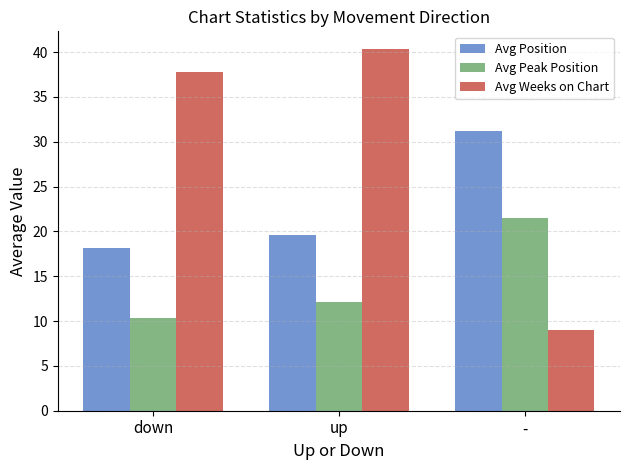

Reading left to right, extract all data points from this chart.

Avg Position: 18.1	19.6	31.2
Avg Peak Position: 10.3	12.1	21.5
Avg Weeks on Chart: 37.8	40.3	9.0